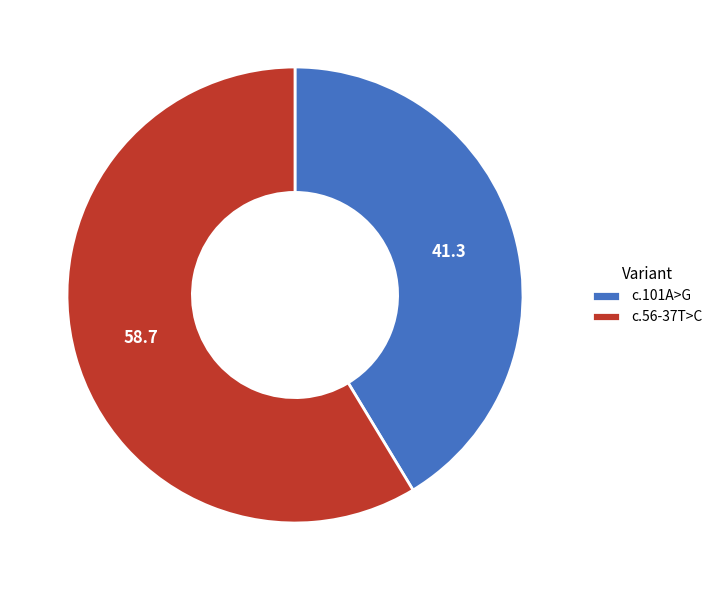

Is the sum of c.101A>G and c.56-37T>C greater than half?

Yes